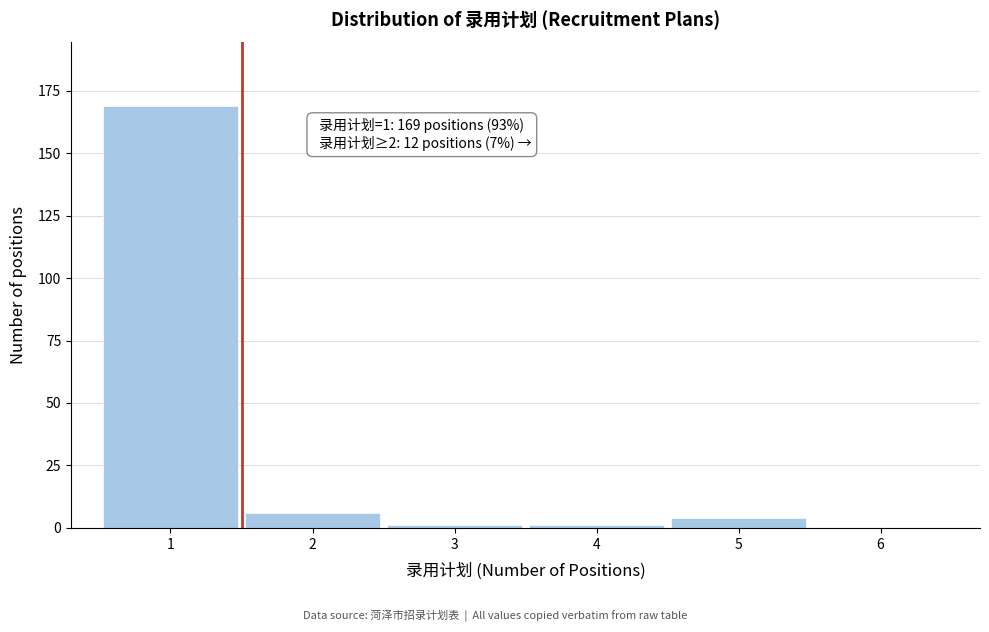

Reading left to right, transcribe all the data shown in this chart.

1=169	2=6	3=1	4=1	5=4	6=0